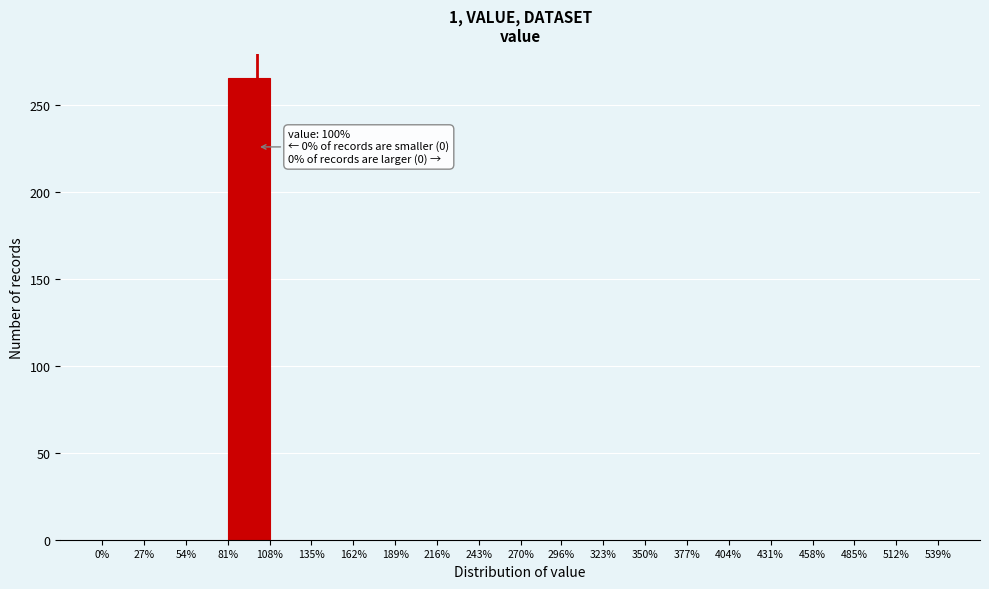

Over which range of the x-axis is the bar tallest?

81% to 108%